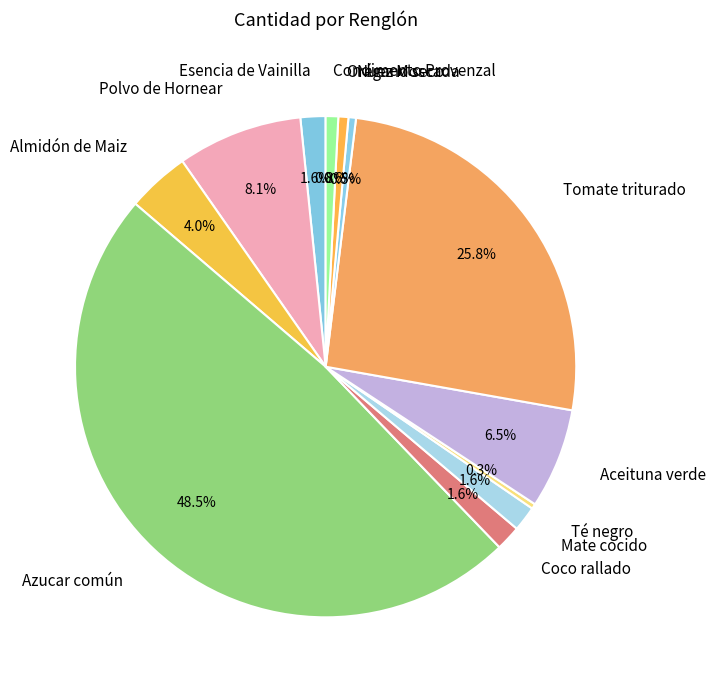

To the nearest percent, what is the combined percentage of Polvo de Hornear and Orégano seco?

9%